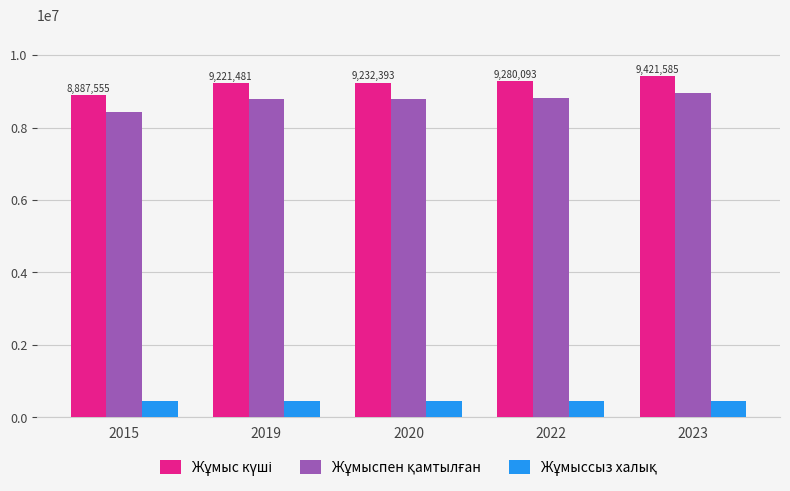

Does the chart contain stacked bars?

No